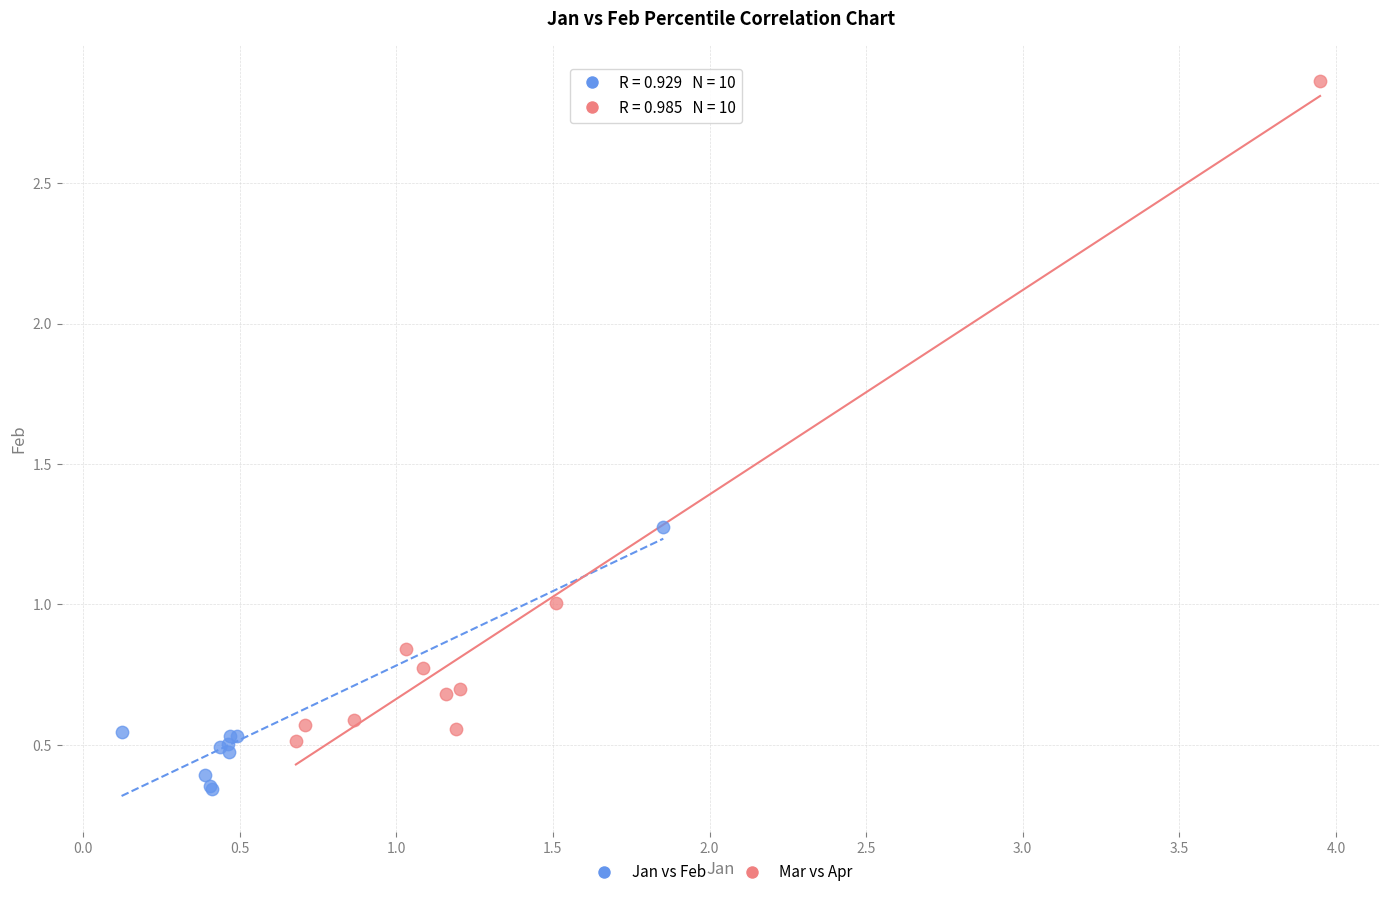

Which series reaches the minimum Y coordinate?

Jan vs Feb